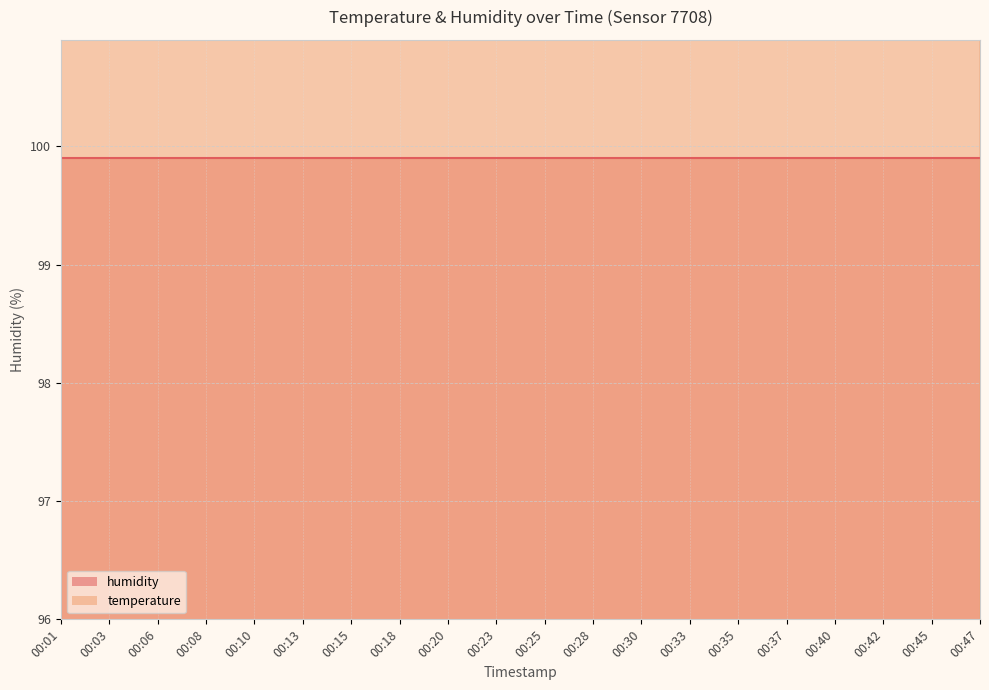

How many points are higher than both their immediate neighbors (excluding endpoints)?

1